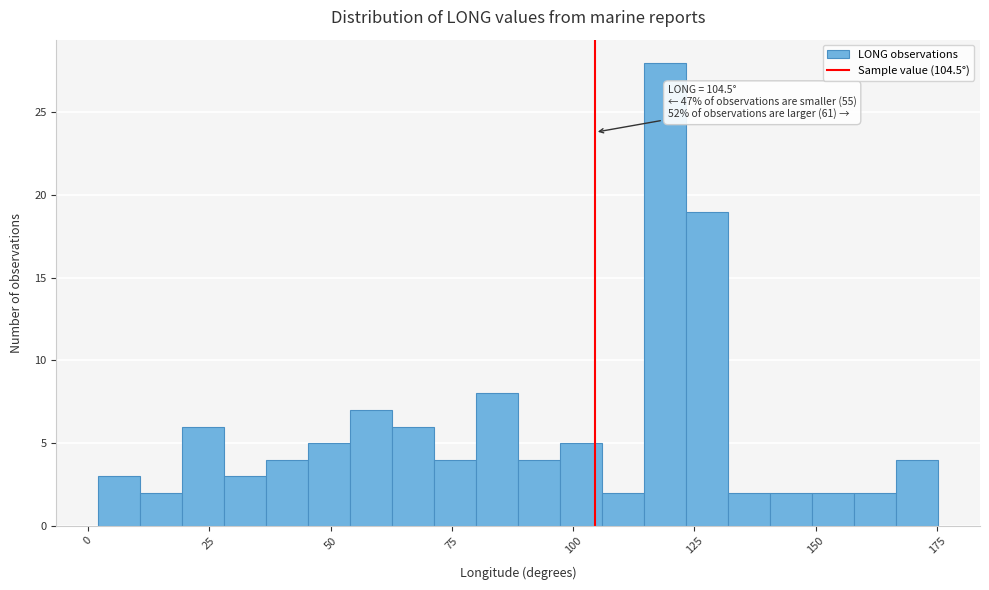

Read against the x-axis, roughly where is the centre of the tallest bar?

120